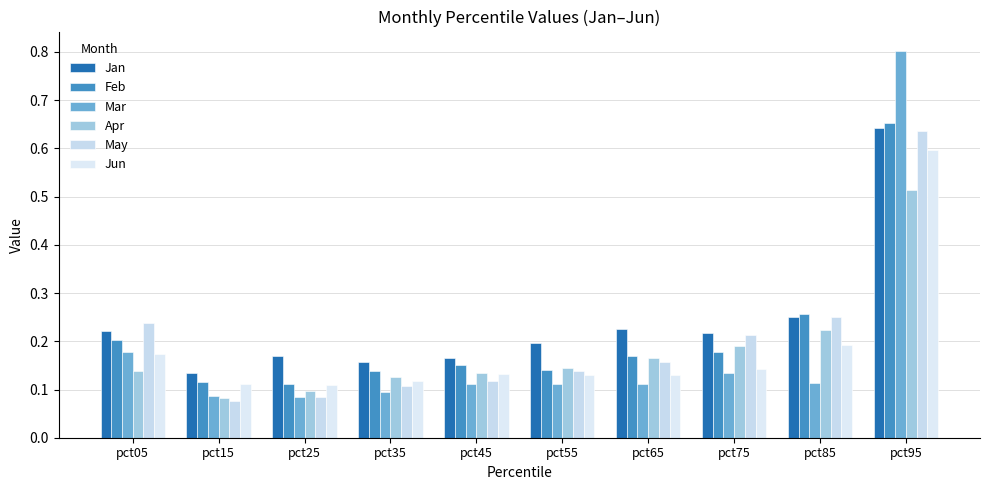

What is the difference between the highest and lowest values at pct15?

0.1